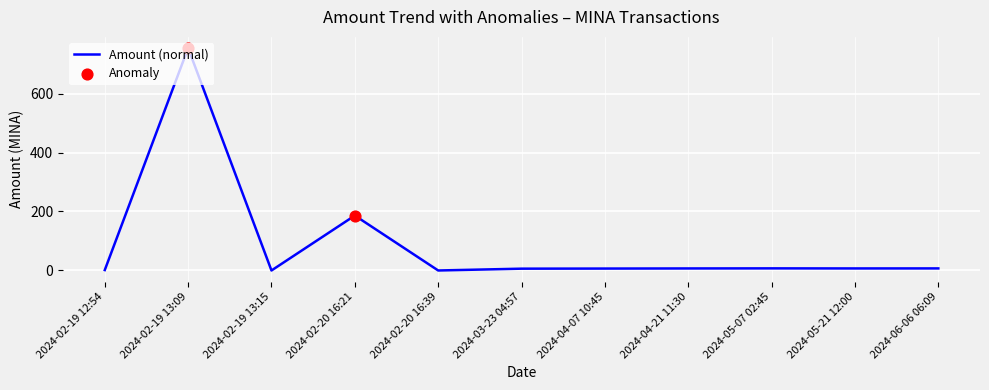

What is the change in value from 2024-02-19 13:09 to 2024-02-20 16:39?

-754.4